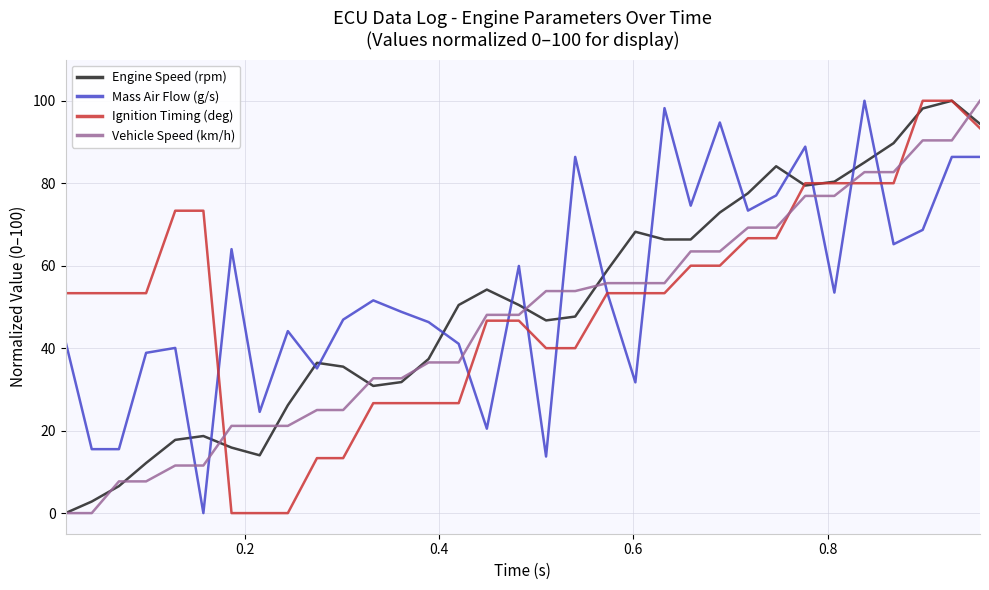

What is the maximum value for Vehicle Speed (km/h)?

100.0